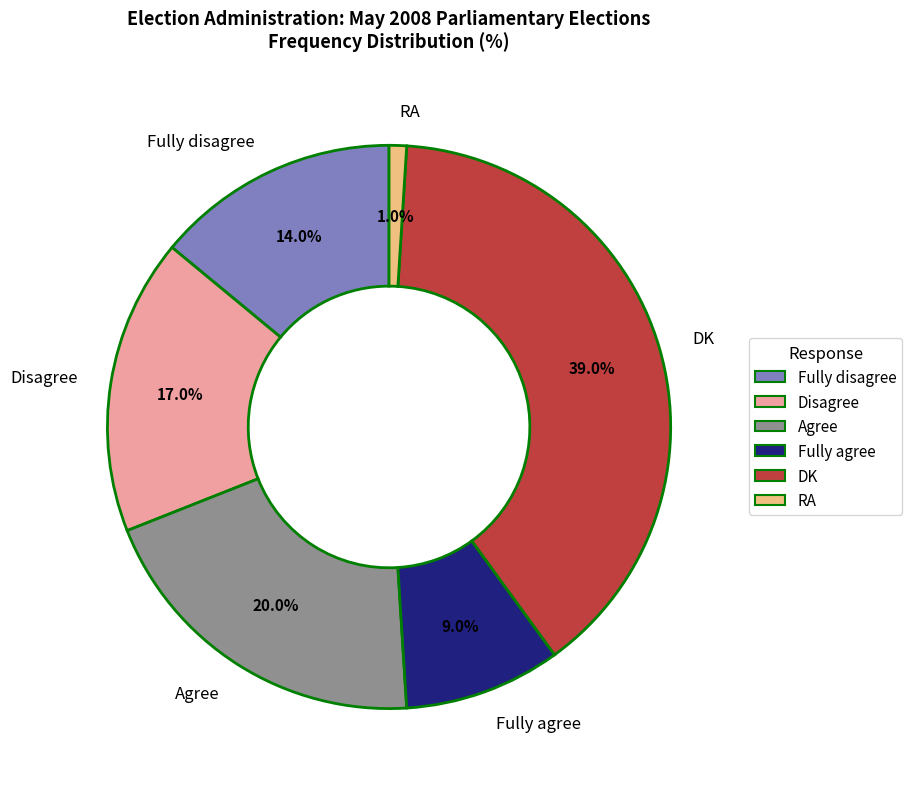

To the nearest percent, what portion does RA represent?

1%